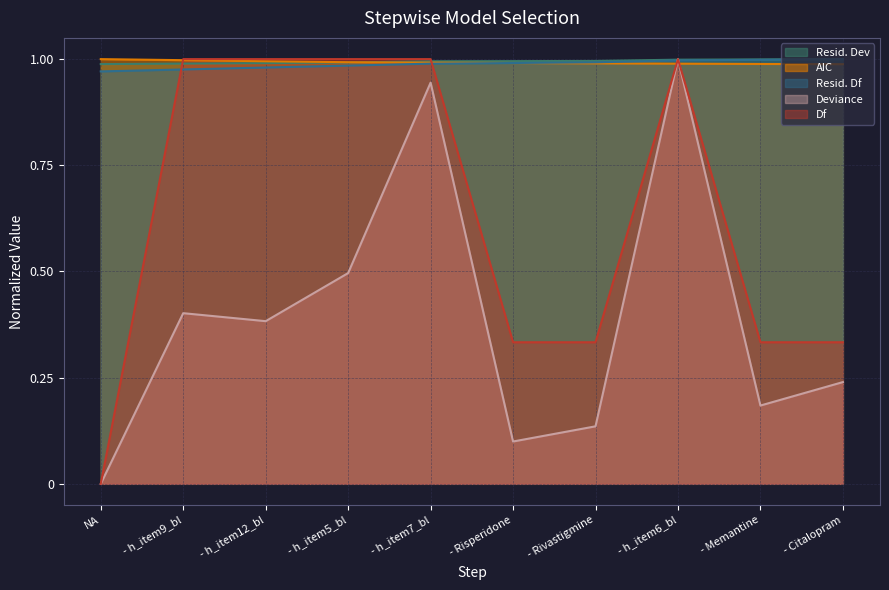

Is the value of Df at - Rivastigmine greater than the value of Resid. Df at - h_item12_bl?

No